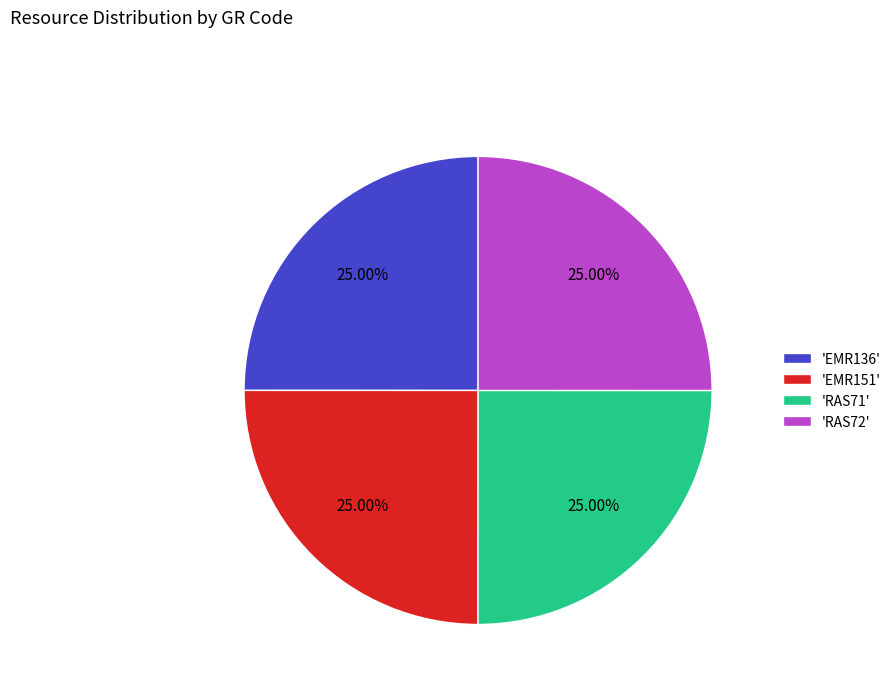

Does 'RAS72' account for over 50% of the chart?

No